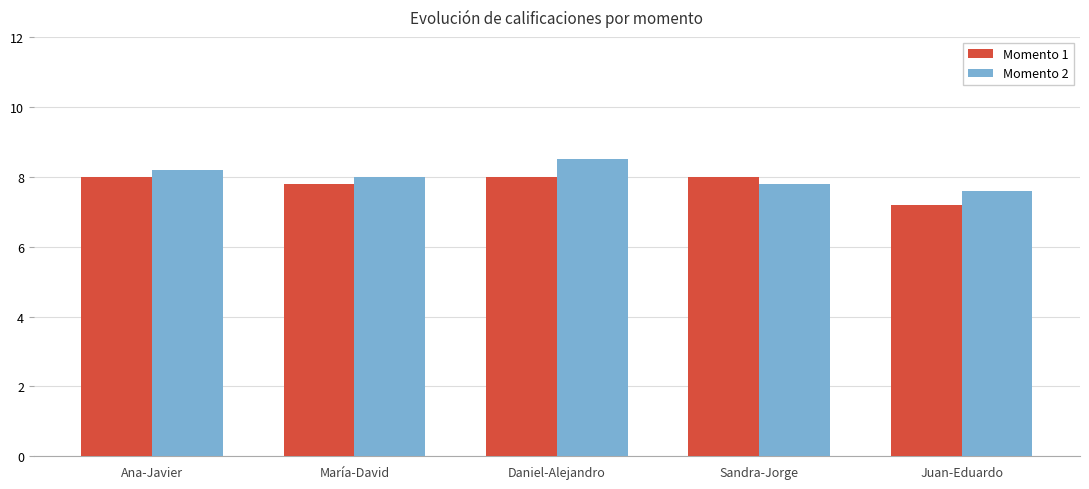

Reading right to left, what are all the values shown in this chart?

Momento 1: Juan-Eduardo=7.2	Sandra-Jorge=8.0	Daniel-Alejandro=8.0	María-David=7.8	Ana-Javier=8.0
Momento 2: Juan-Eduardo=7.6	Sandra-Jorge=7.8	Daniel-Alejandro=8.5	María-David=8.0	Ana-Javier=8.2